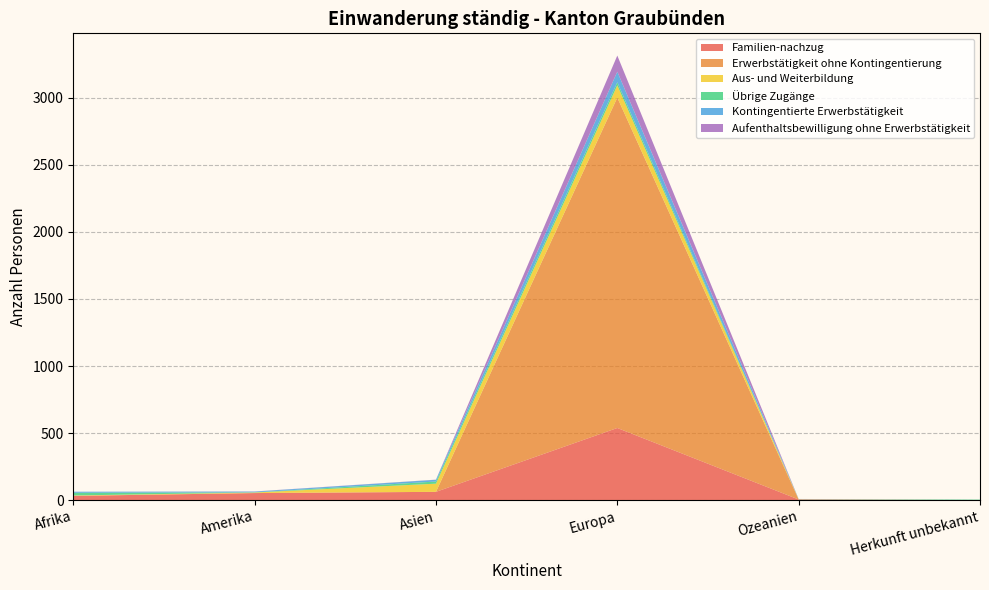

Reading left to right, list all the values displayed in this chart.

Familien-nachzug: Afrika=32	Amerika=53	Asien=62	Europa=538	Ozeanien=5	Herkunft unbekannt=0
Erwerbstätigkeit ohne Kontingentierung: Afrika=0	Amerika=0	Asien=0	Europa=2463	Ozeanien=0	Herkunft unbekannt=0
Aus- und Weiterbildung: Afrika=3	Amerika=4	Asien=61	Europa=91	Ozeanien=2	Herkunft unbekannt=0
Übrige Zugänge: Afrika=20	Amerika=1	Asien=16	Europa=23	Ozeanien=0	Herkunft unbekannt=4
Kontingentierte Erwerbstätigkeit: Afrika=8	Amerika=6	Asien=13	Europa=79	Ozeanien=2	Herkunft unbekannt=0
Aufenthaltsbewilligung ohne Erwerbstätigkeit: Afrika=0	Amerika=1	Asien=1	Europa=120	Ozeanien=0	Herkunft unbekannt=0